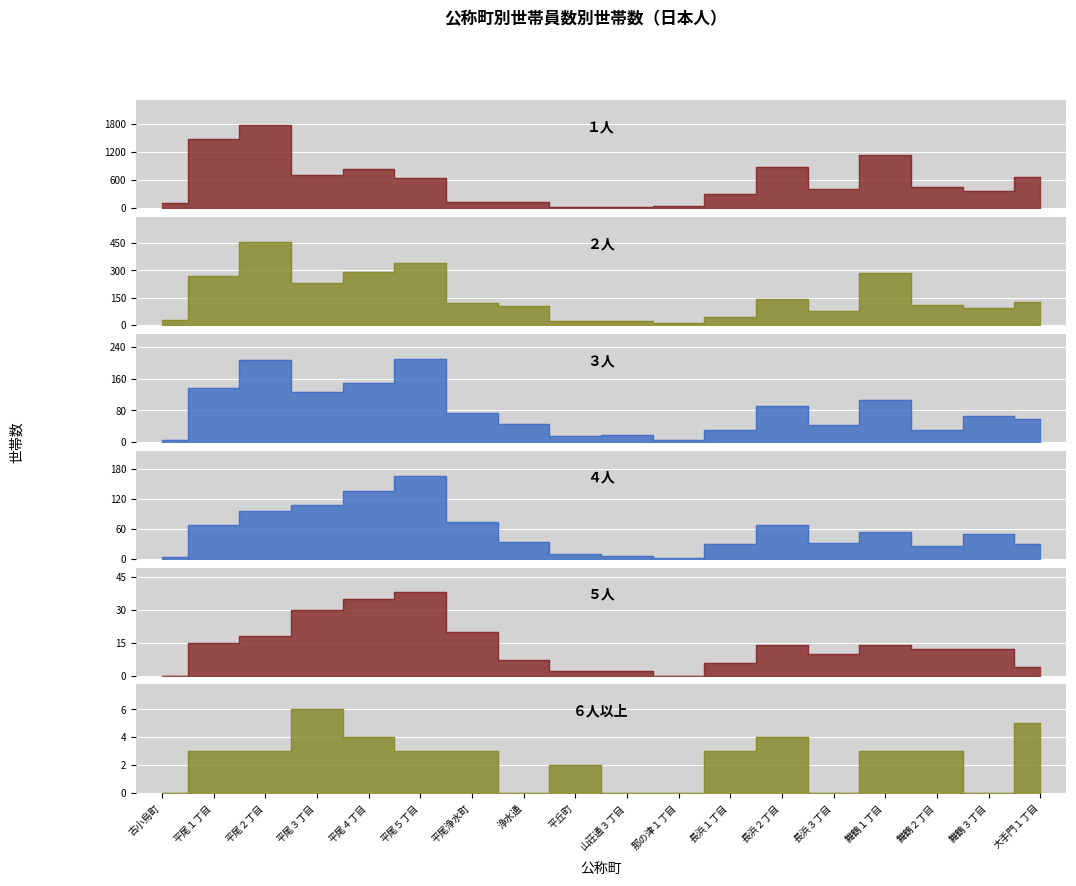

Is the value of ６人以上 at 那の津１丁目 greater than the value of ３人 at 平尾浄水町?

No